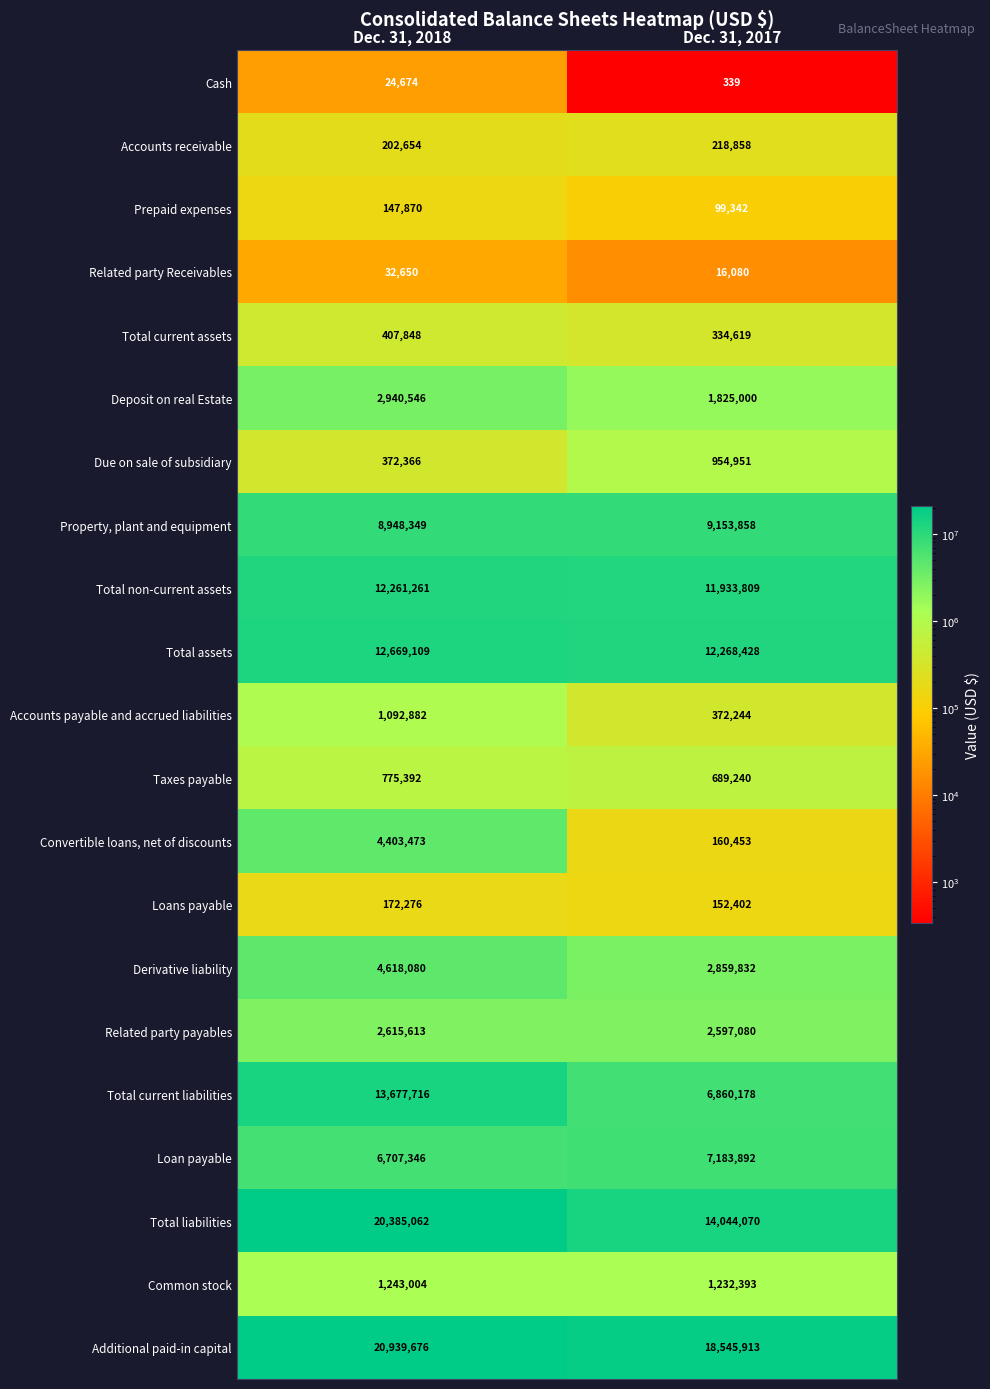

What is the spread (max minus min) of values at Dec. 31, 2018?

20915002